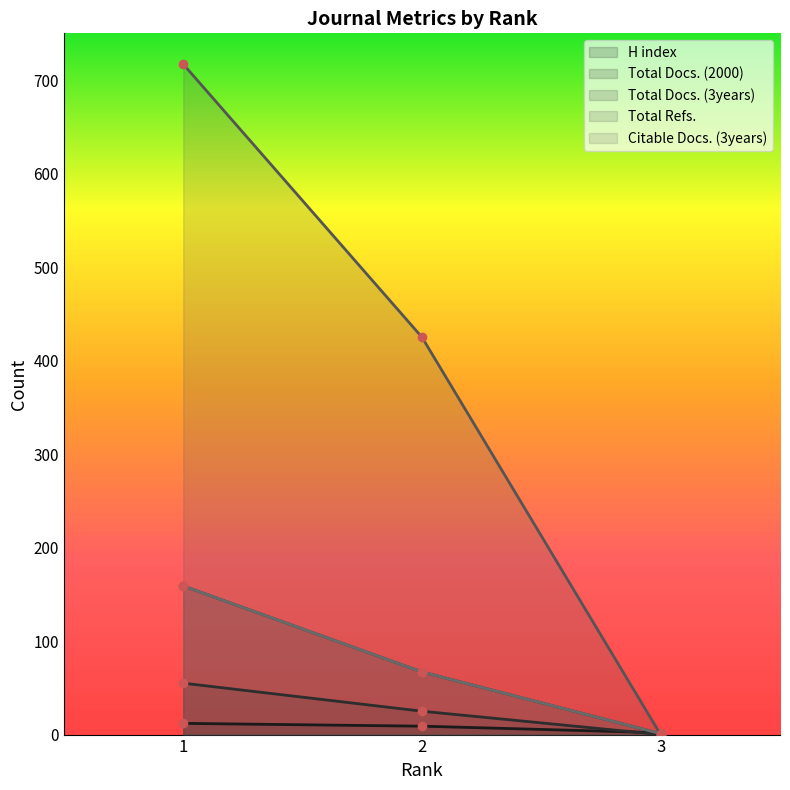

Is the value of Total Refs. at 2 greater than the value of Total Docs. (3years) at 3?

Yes